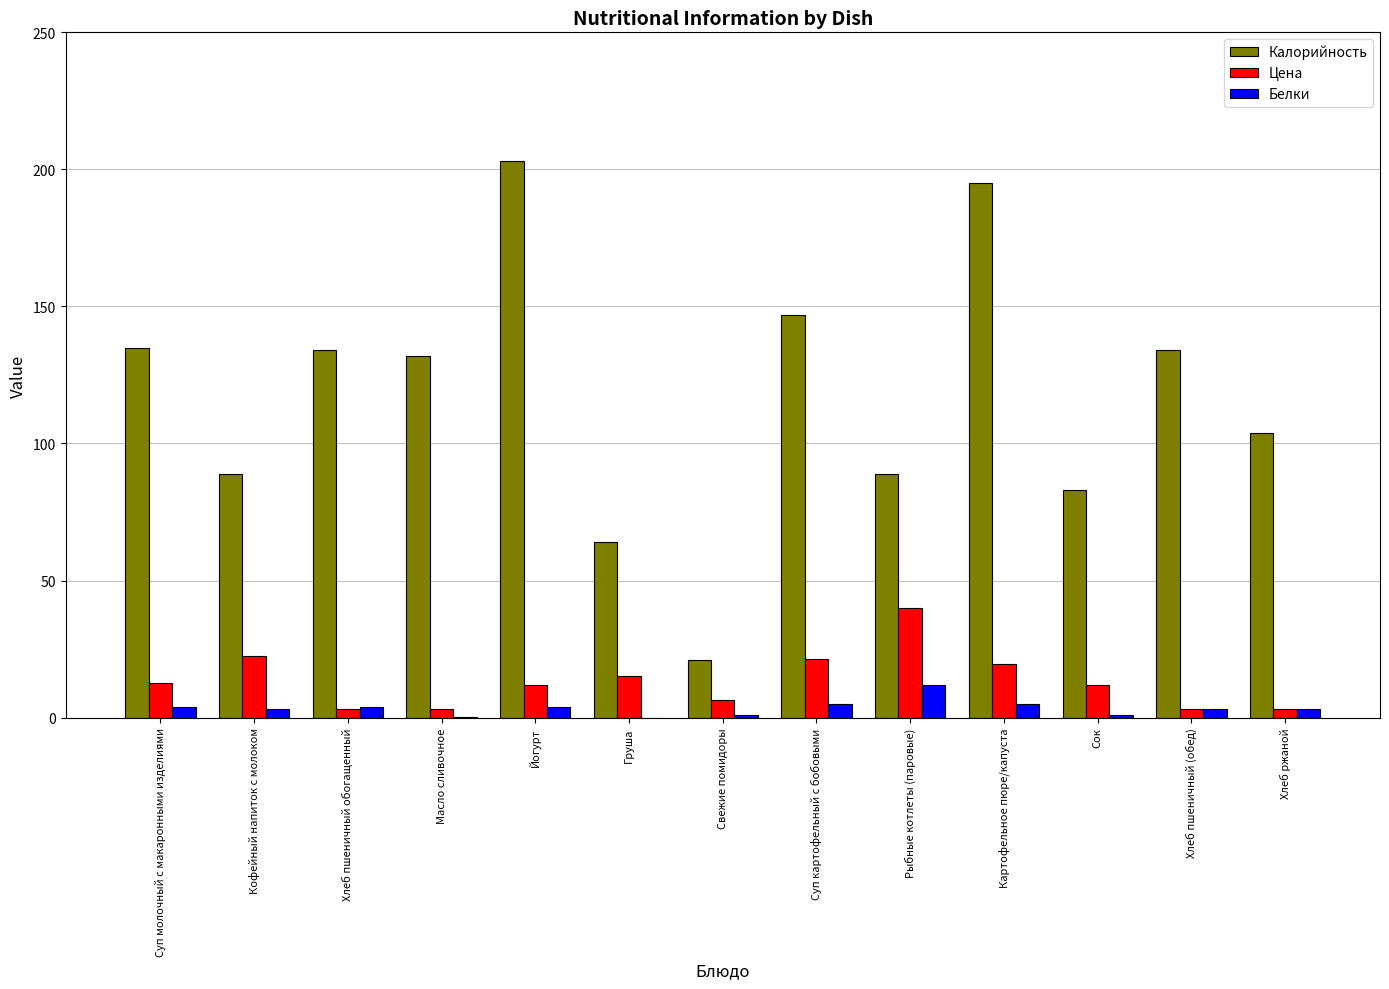

Which label corresponds to the largest value in the chart?

Йогурт